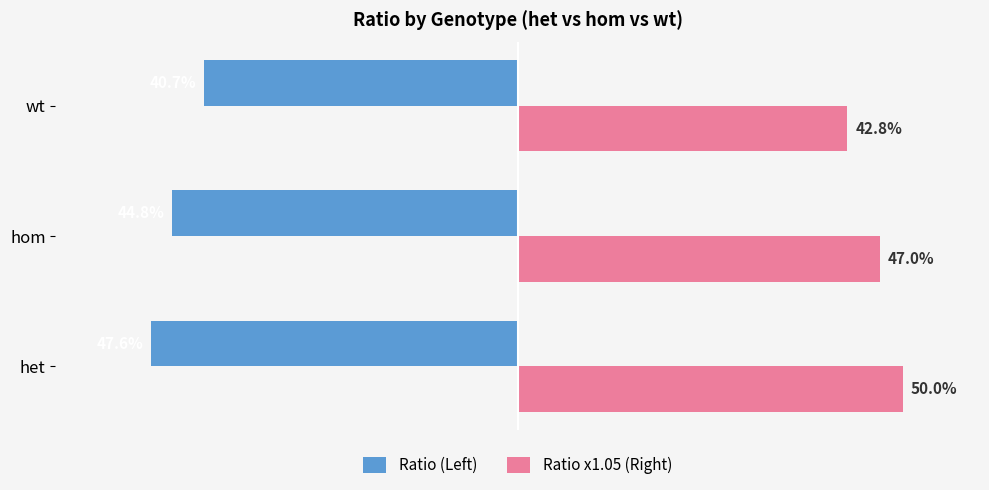

Rank the series by their maximum value, from highest to lowest.

Ratio x1.05 (Right), Ratio (Left)